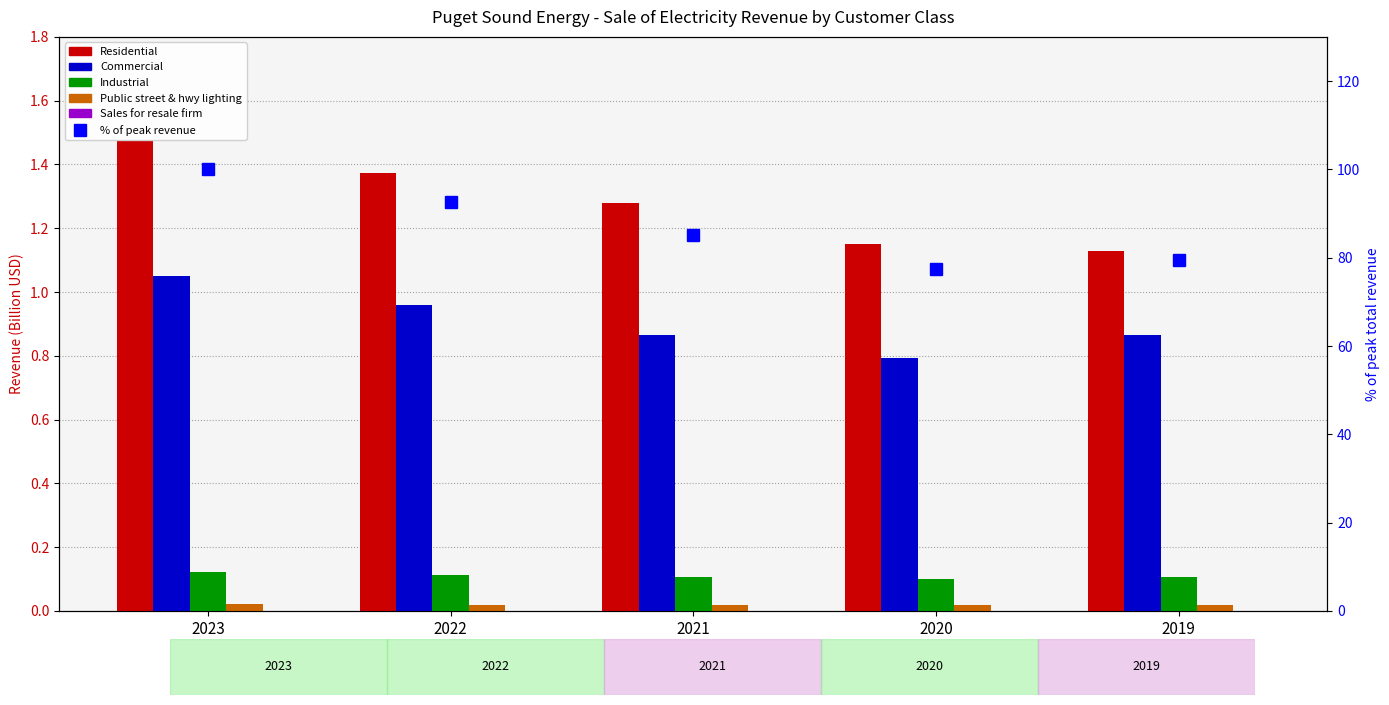

Where is Public street & hwy lighting nearest to the value 0?

2020